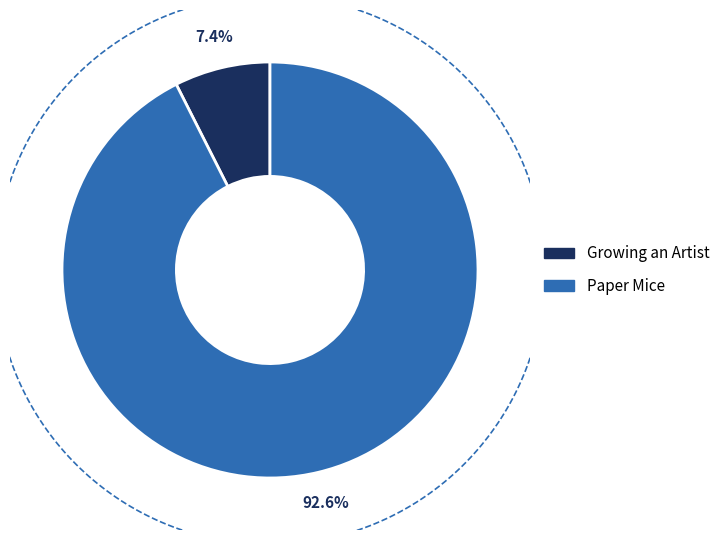

Which category has the smallest portion of the pie?

Growing an Artist